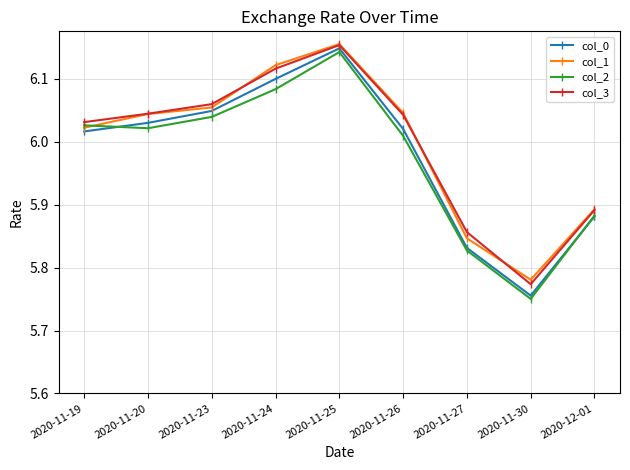

How many values in the col_1 series are below 6?

3